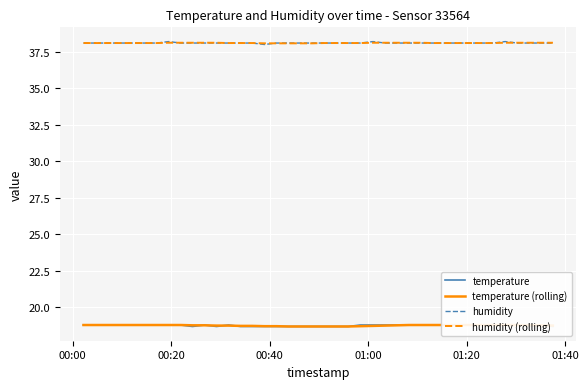

The temperature series shows 27.4 at 6. True or false?

False